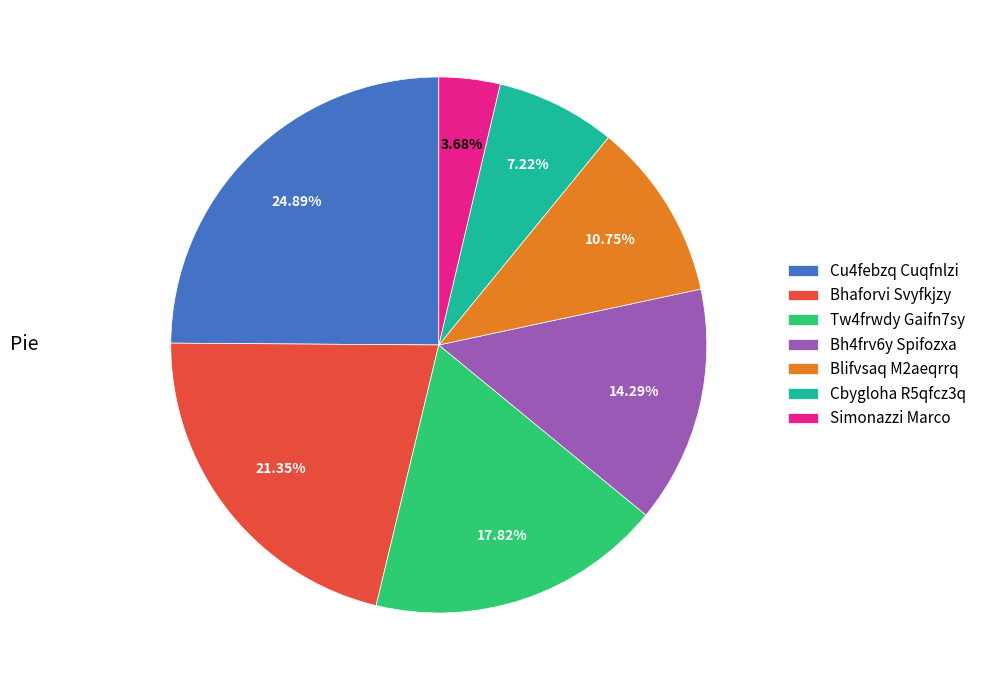

What is the smallest slice in the pie chart?

Simonazzi Marco